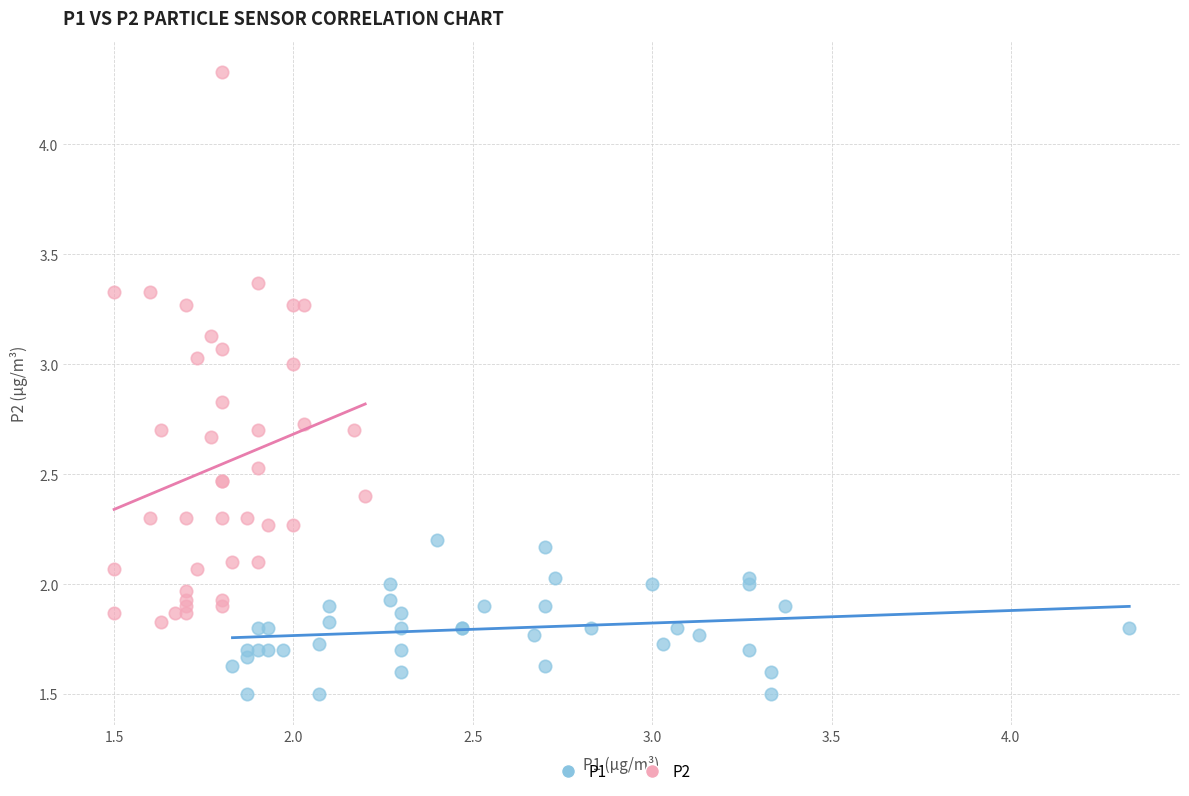

Which series reaches the minimum Y coordinate?

P1